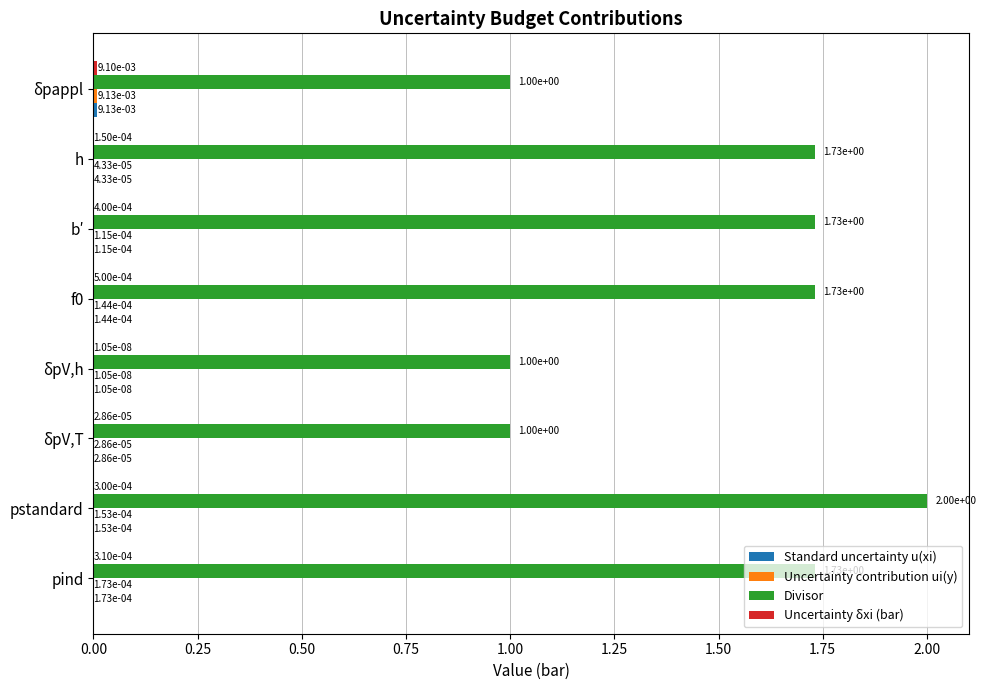

At which category is the sum across all series the highest?

pstandard